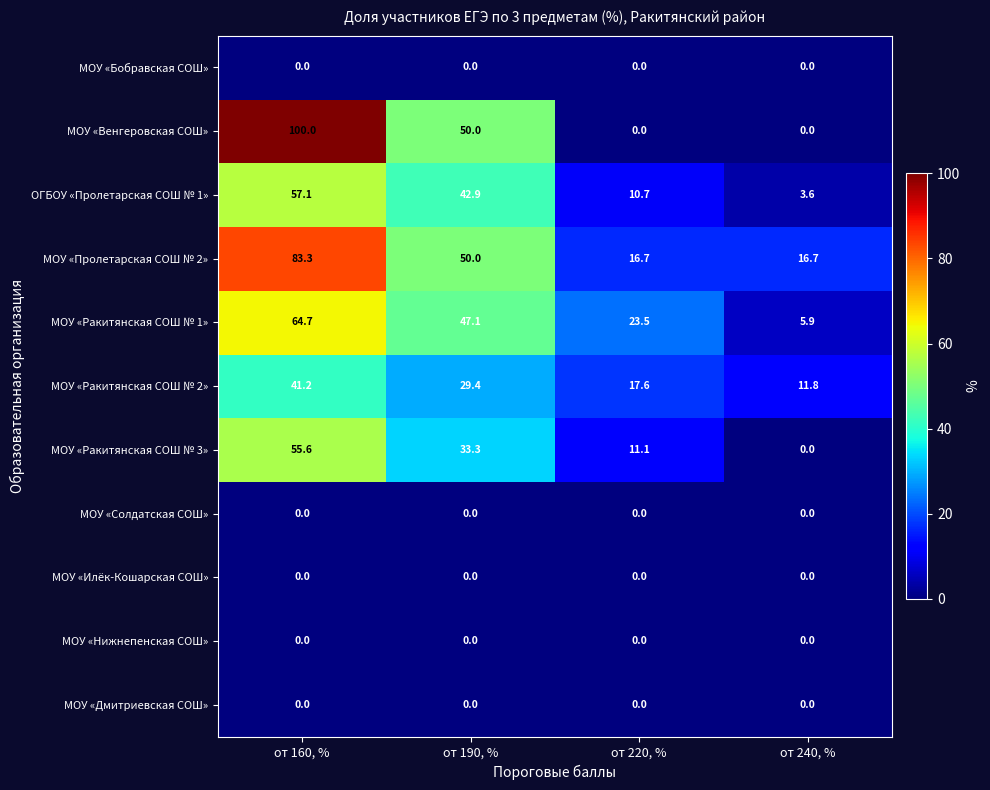

Which series has the largest total across all categories?

МОУ «Пролетарская СОШ № 2»